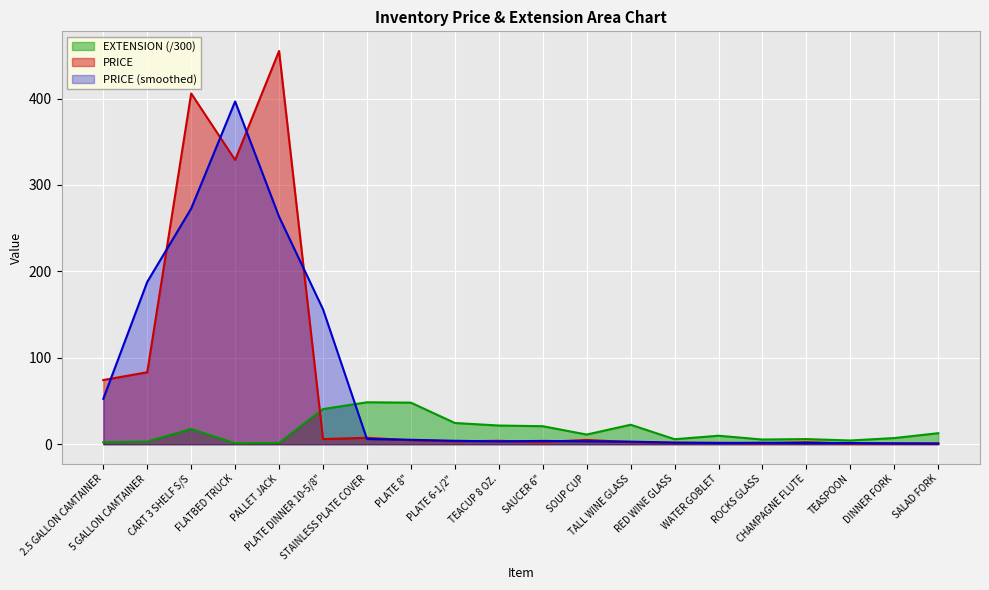

What is the sum of the EXTENSION values at SAUCER 6" and STAINLESS PLATE COVER?

69.3